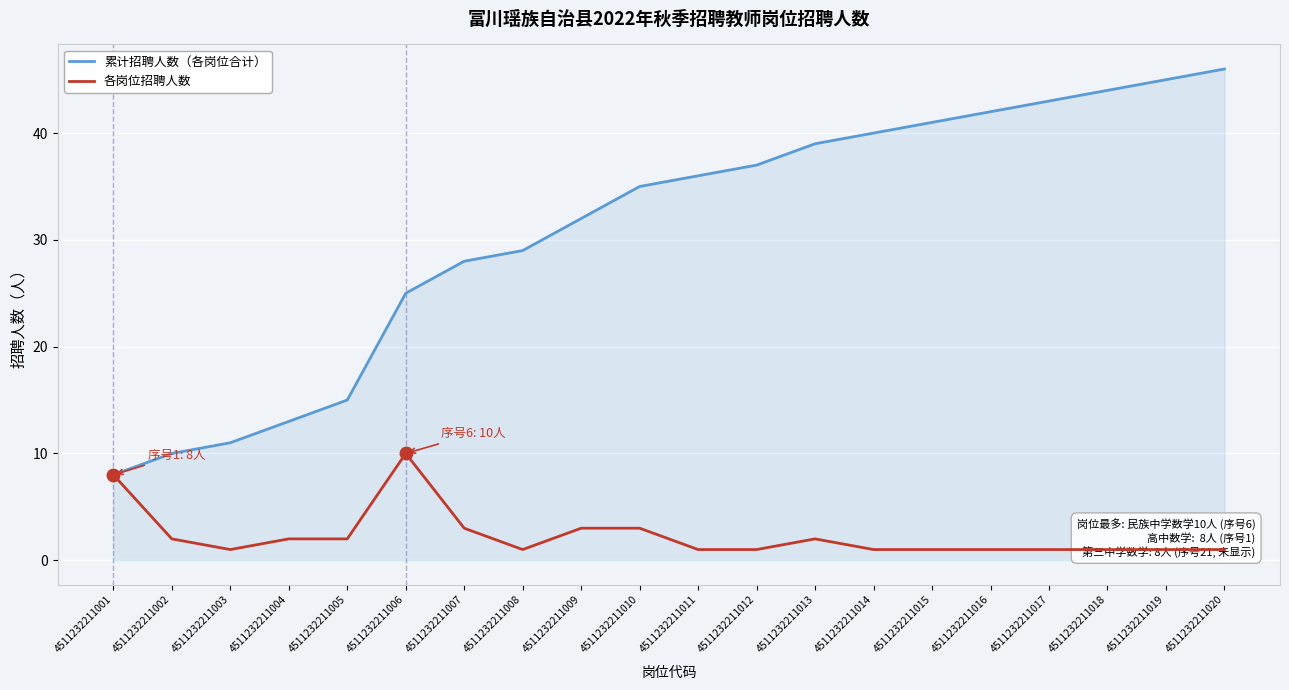

What are all the series names shown in the legend?

累计招聘人数（各岗位合计）, 各岗位招聘人数